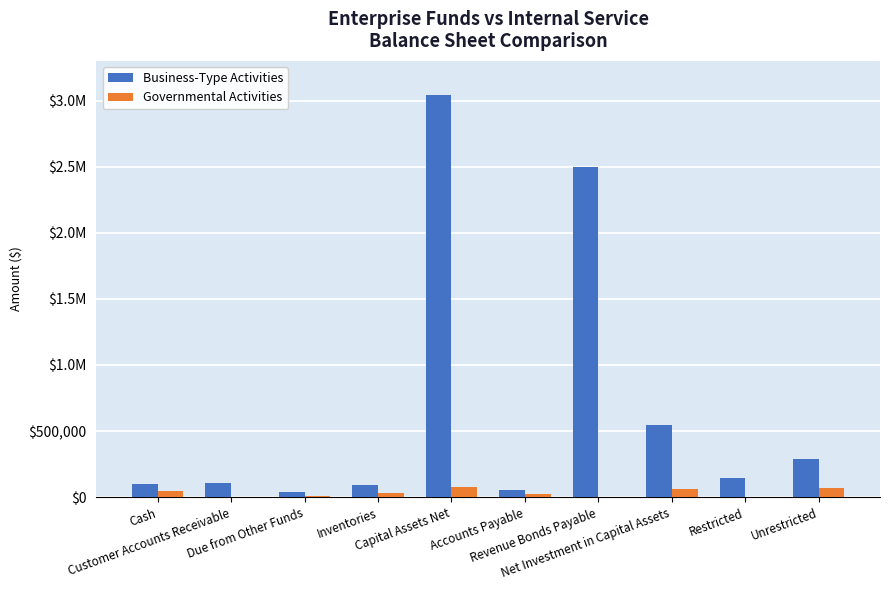

Where is Governmental Activities nearest to the value 37200?

Inventories